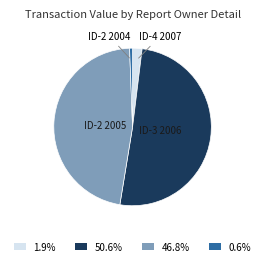

Is there any slice that represents more than half of the pie?

Yes